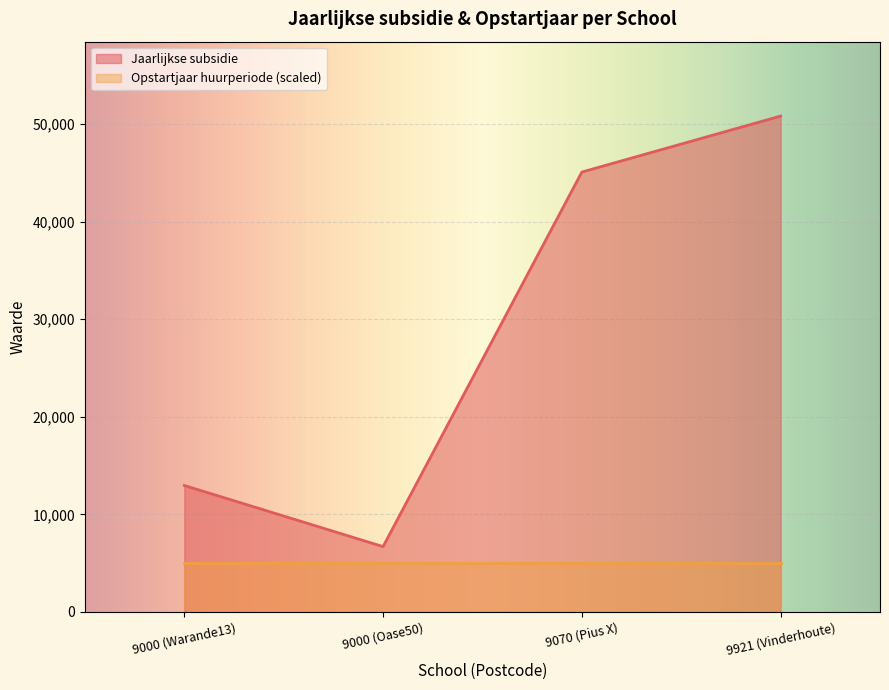

List the labels in order of value, smallest first.

9000 (Oase50), 9000 (Warande13), 9070 (Pius X), 9921 (Vinderhoute)